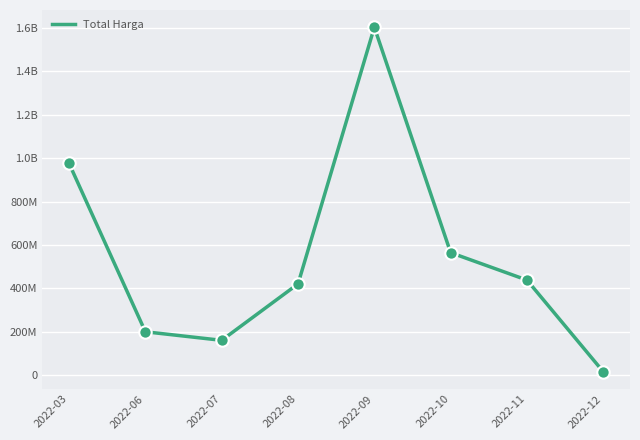

What is the change in value from 2022-06 to 2022-08?

+220875000